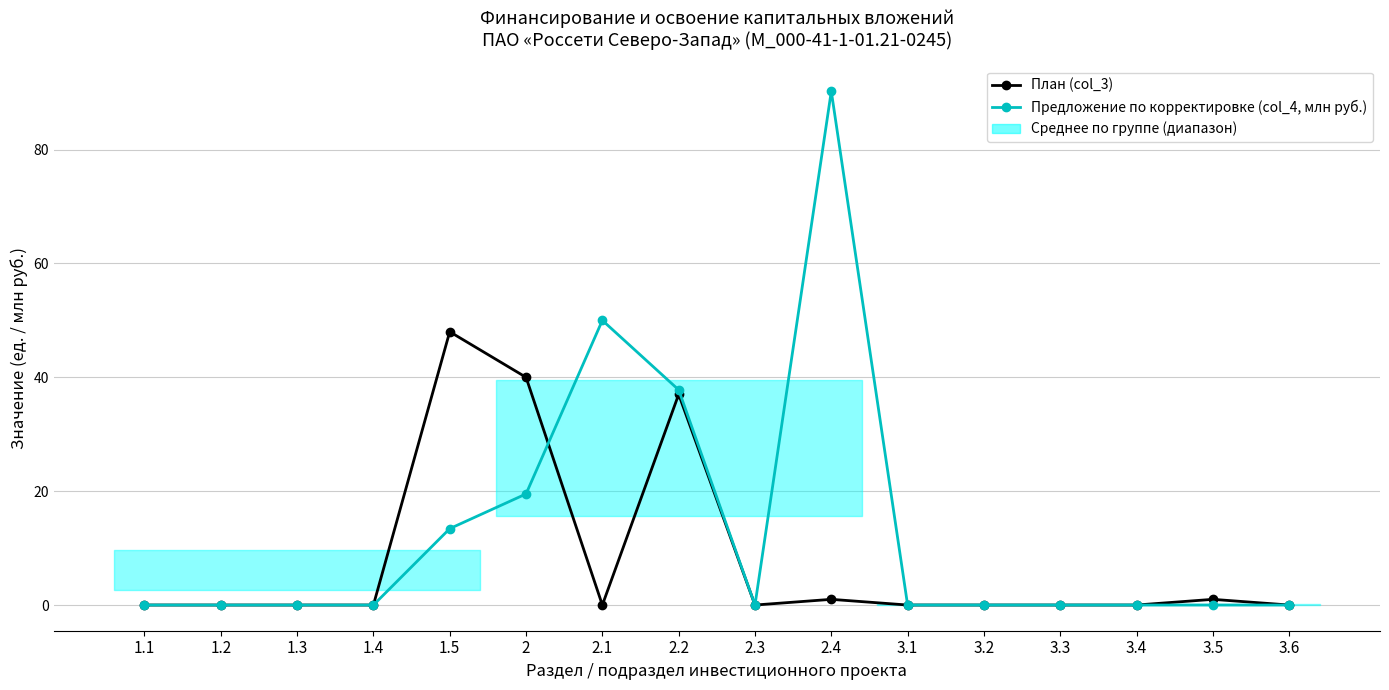

Which series has the widest spread of values?

Предложение по корректировке (col_4, млн руб.)